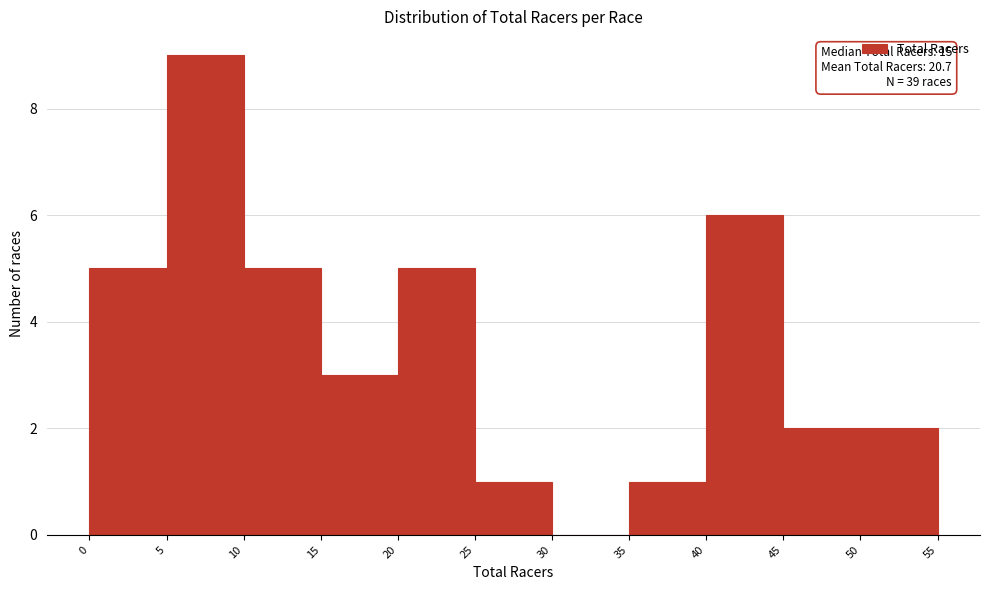

Over which range of the x-axis is the bar tallest?

5 to 10